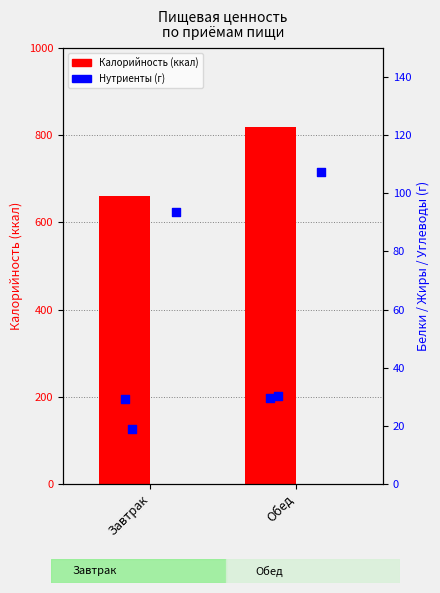

What are all the series names shown in the legend?

Калорийность (ккал), Белки (г), Жиры (г), Углеводы (г)